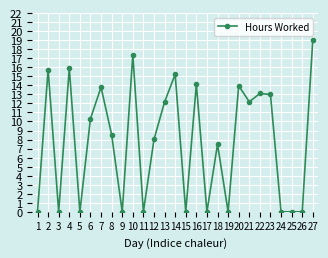

What is the change in value from 12 to 23?

+5.0